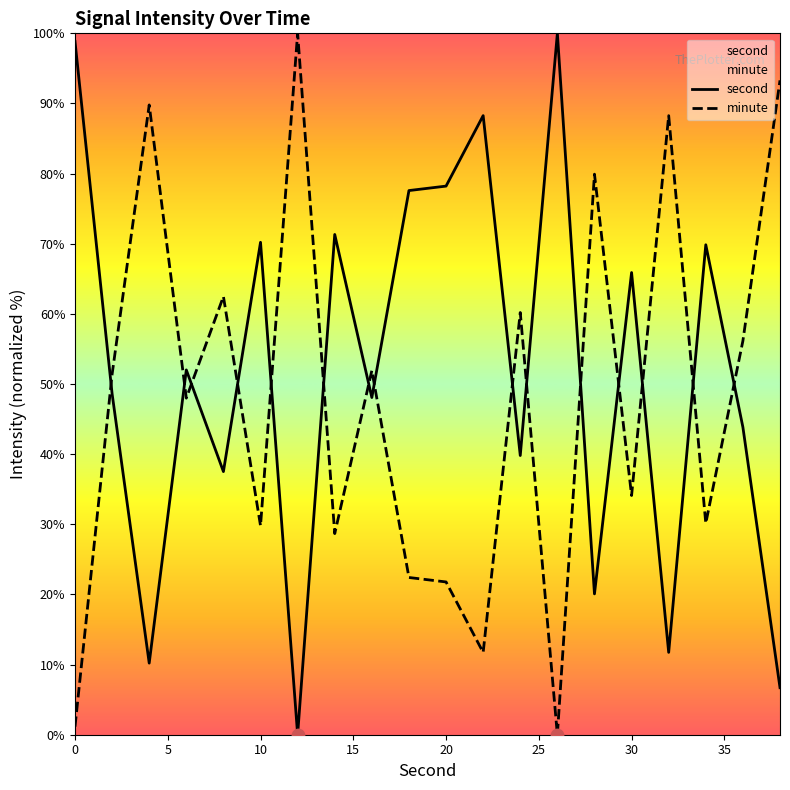

Which series has the largest total across all categories?

second